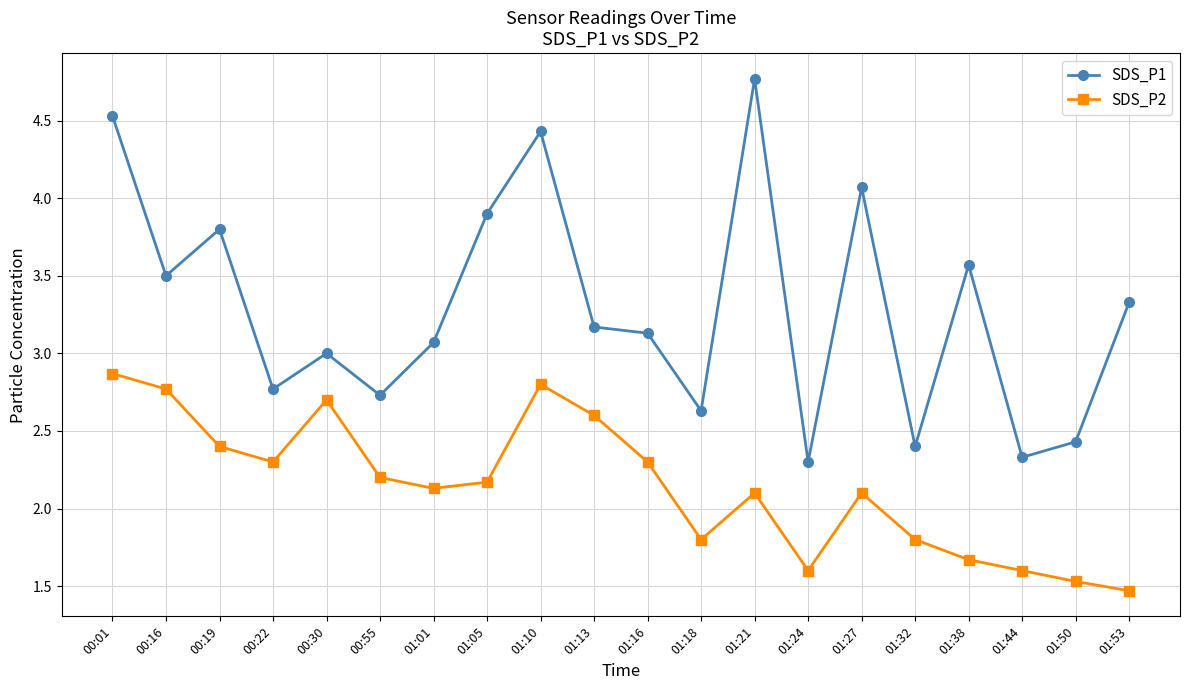

At 00:30, list the series in order from largest to smallest.

SDS_P1, SDS_P2